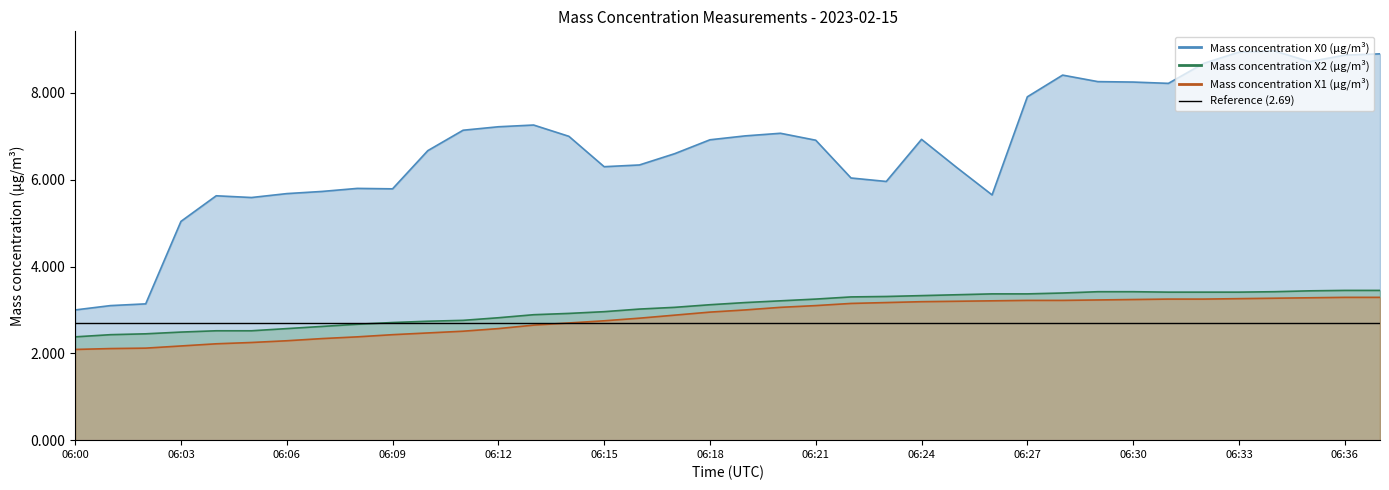

The value of Mass concentration X1 (μg/m³) at 06:28 is 5.5. True or false?

False